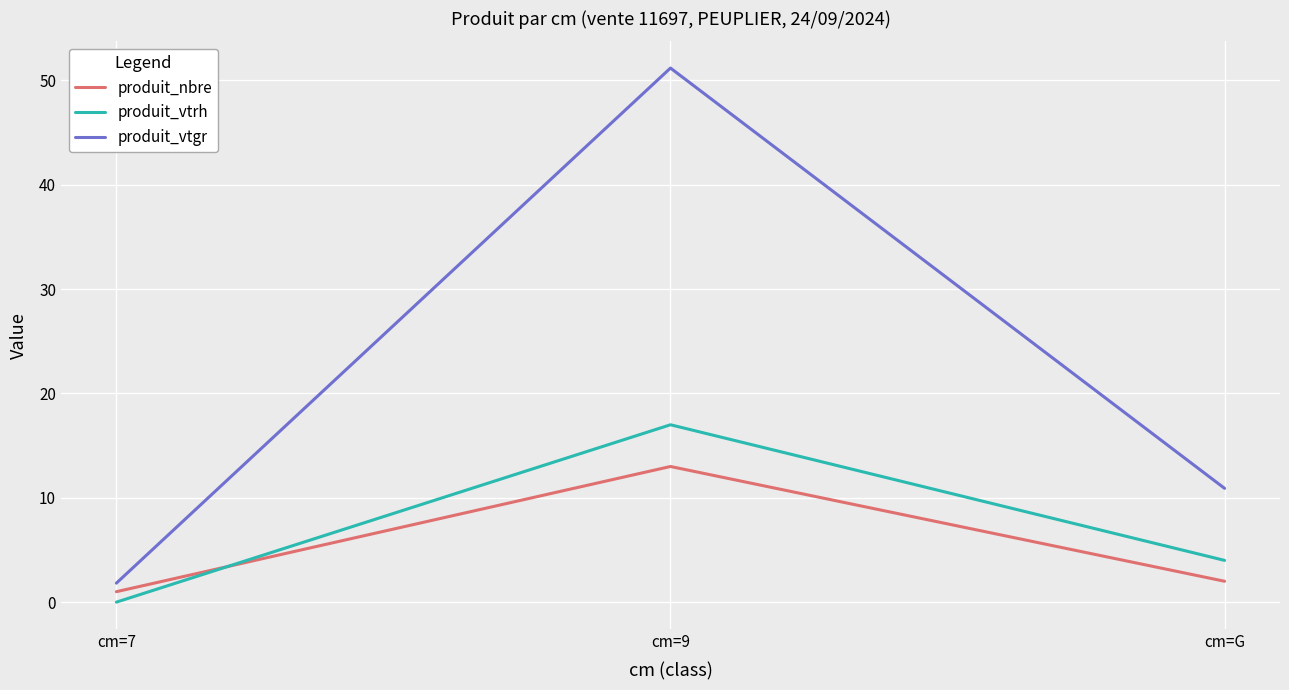

What is the spread (max minus min) of values at cm=9?

38.2